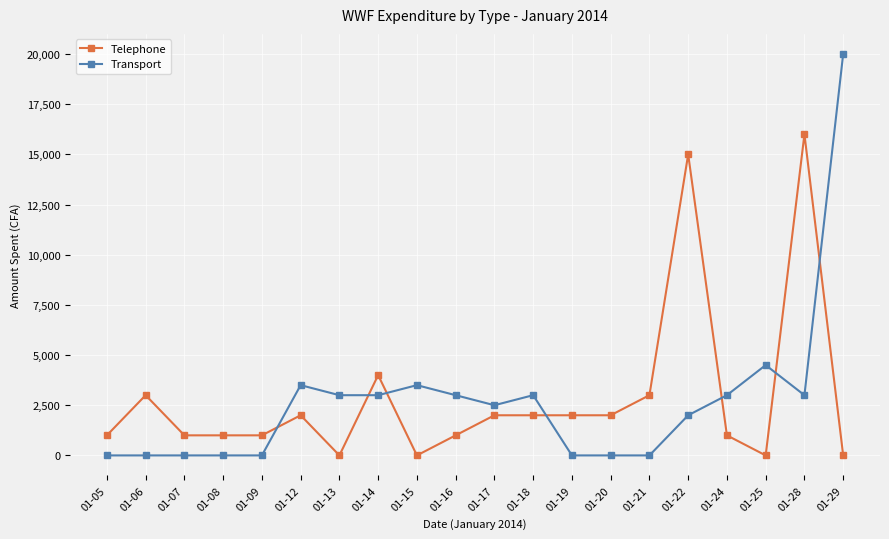

Reading left to right, what are all the values shown in this chart?

Telephone: 01-05=1000	01-06=3000	01-07=1000	01-08=1000	01-09=1000	01-12=2000	01-13=0	01-14=4000	01-15=0	01-16=1000	01-17=2000	01-18=2000	01-19=2000	01-20=2000	01-21=3000	01-22=15000	01-24=1000	01-25=0	01-28=16000	01-29=0
Transport: 01-05=0	01-06=0	01-07=0	01-08=0	01-09=0	01-12=3500	01-13=3000	01-14=3000	01-15=3500	01-16=3000	01-17=2500	01-18=3000	01-19=0	01-20=0	01-21=0	01-22=2000	01-24=3000	01-25=4500	01-28=3000	01-29=20000